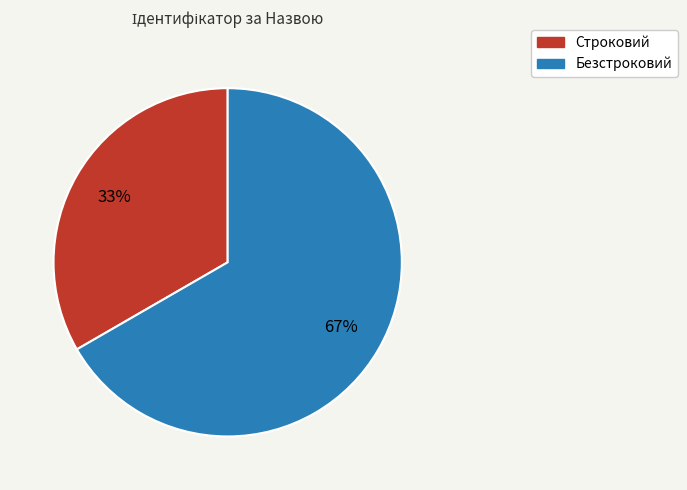

To the nearest percent, what percentage of the pie is Безстроковий?

67%